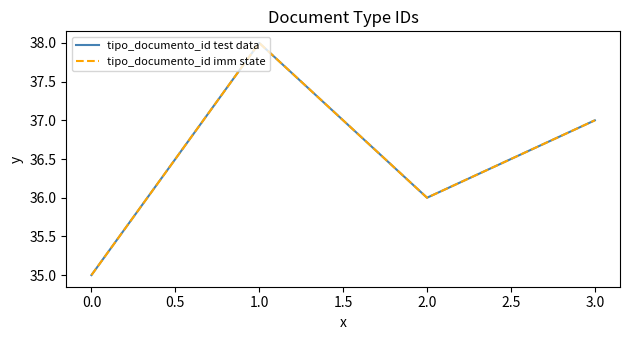

What is the sum of all tipo_documento_id test data values?

146